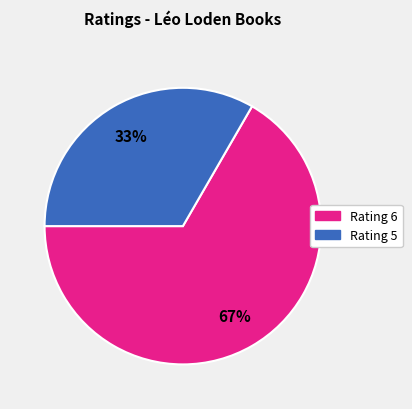

Rank the categories by value from highest to lowest.

Rating 6, Rating 5